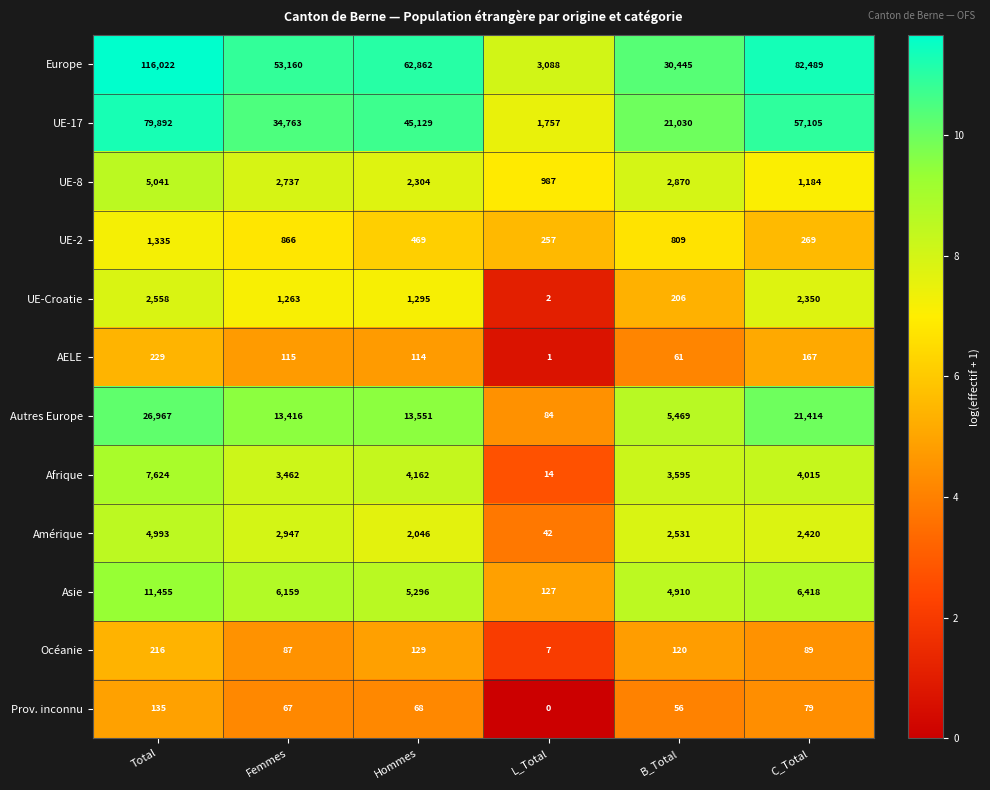

Which series has the largest range (max minus min)?

Europe